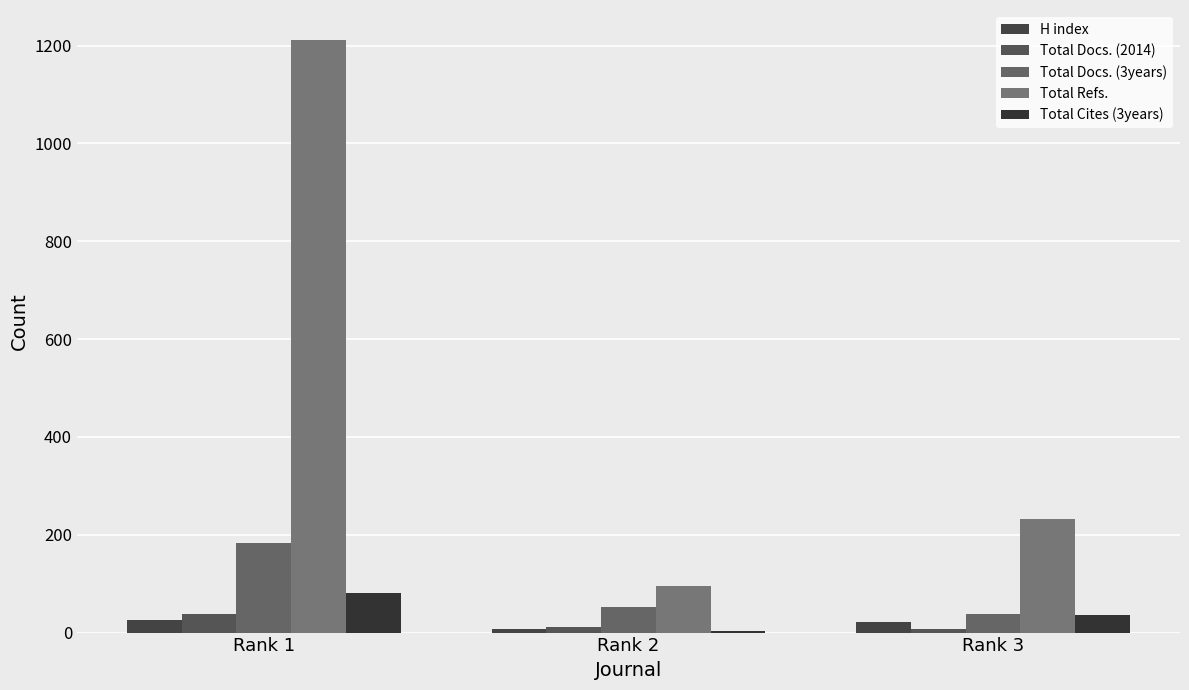

Which series has the widest spread of values?

Total Refs.